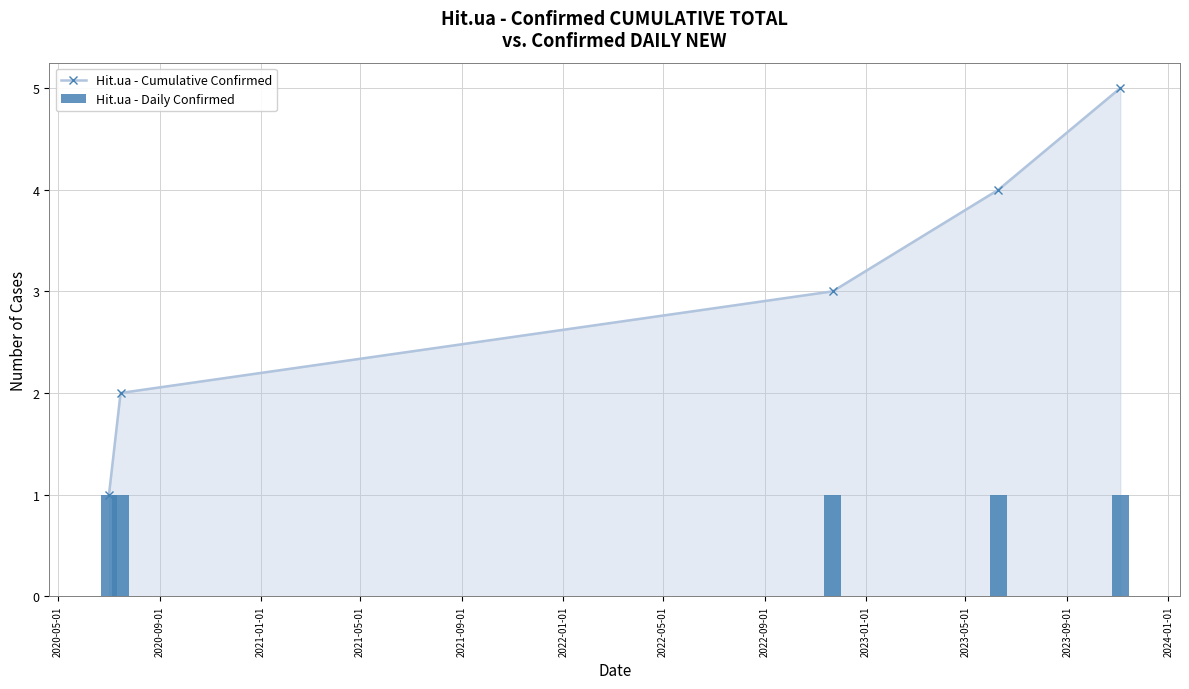

List the series in order of their peak value, highest first.

Hit.ua - Cumulative Confirmed, Hit.ua - Daily Confirmed